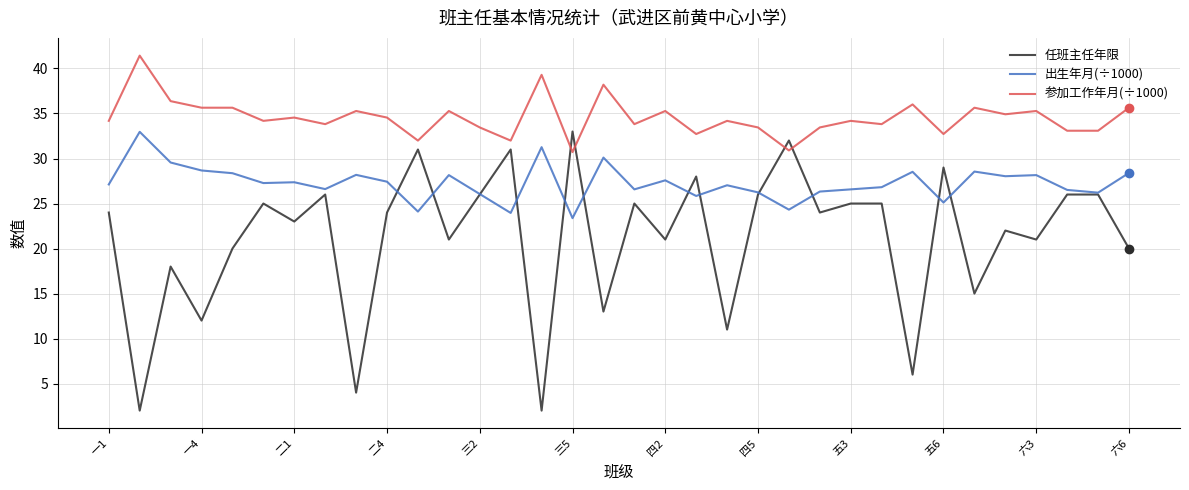

What are all the series names shown in the legend?

任班主任年限, 出生年月(÷1000), 参加工作年月(÷1000)